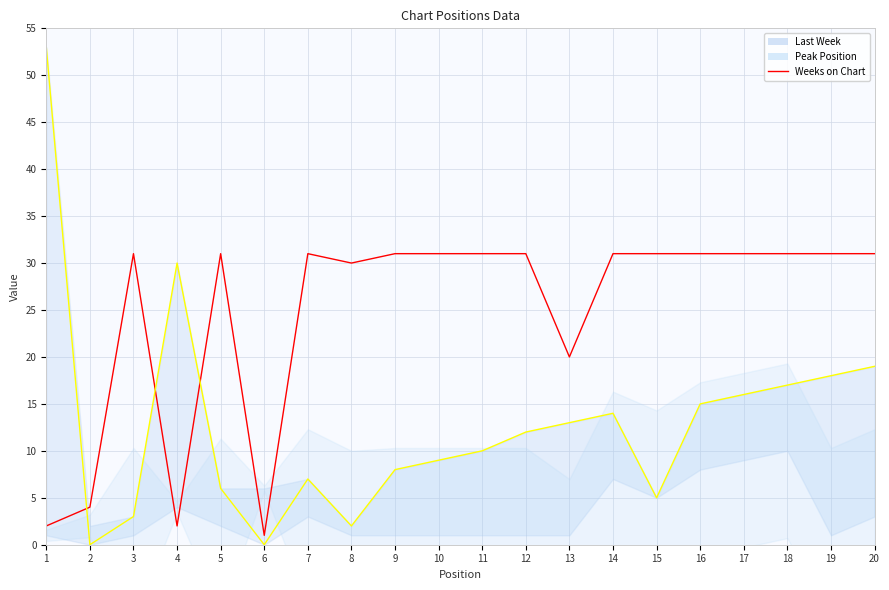

Reading left to right, extract all data points from this chart.

2	4	31	2	31	1	31	30	31	31	31	31	20	31	31	31	31	31	31	31